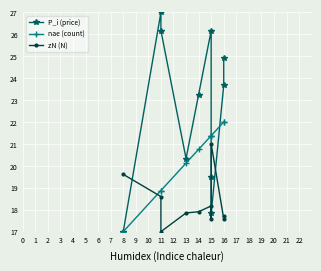

True or false: nae (count) and zN (N) intersect in this chart.

True